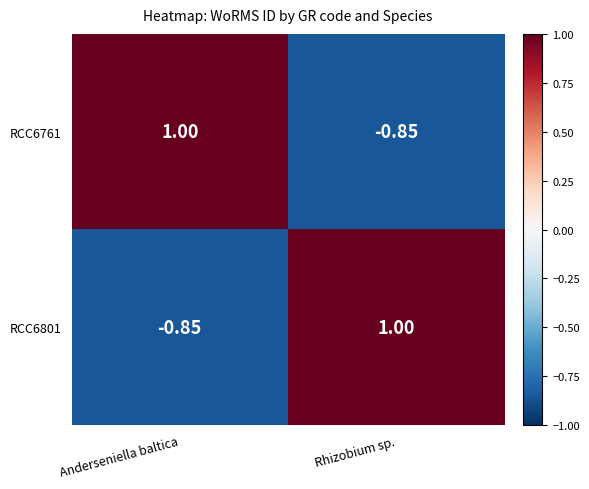

At how many categories does at least one series exceed 0?

2